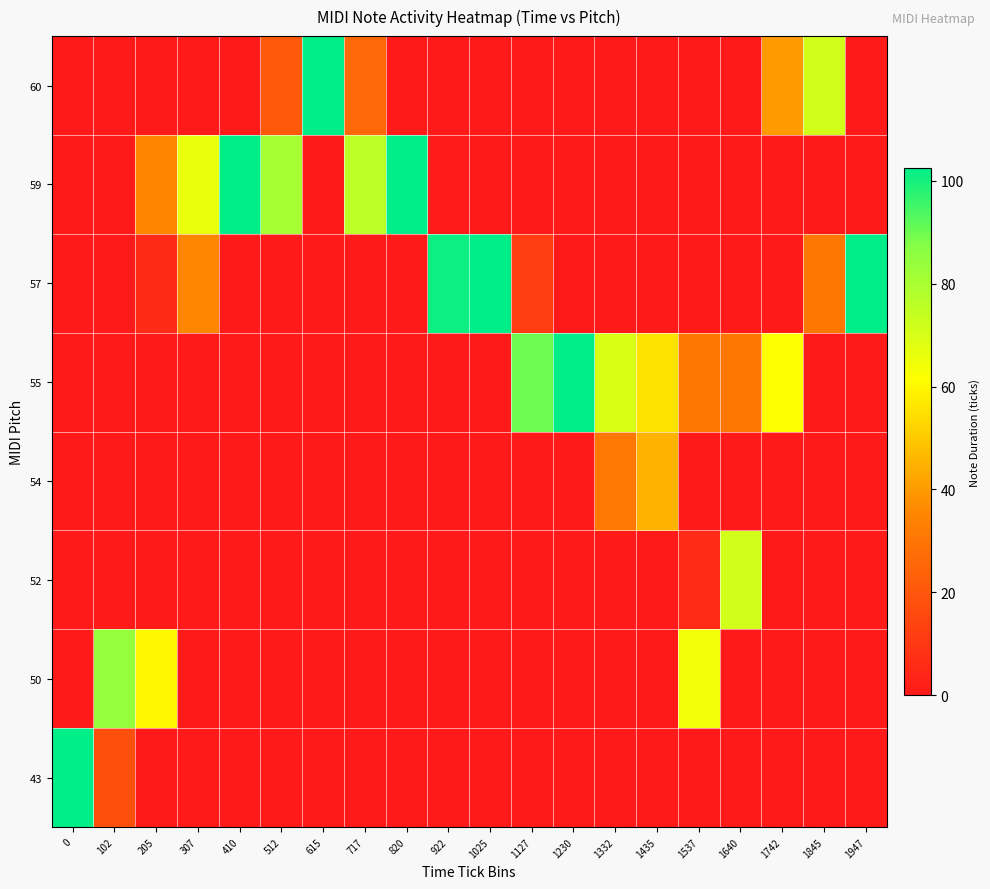

Between 1230 and 1640, which is larger?

1230